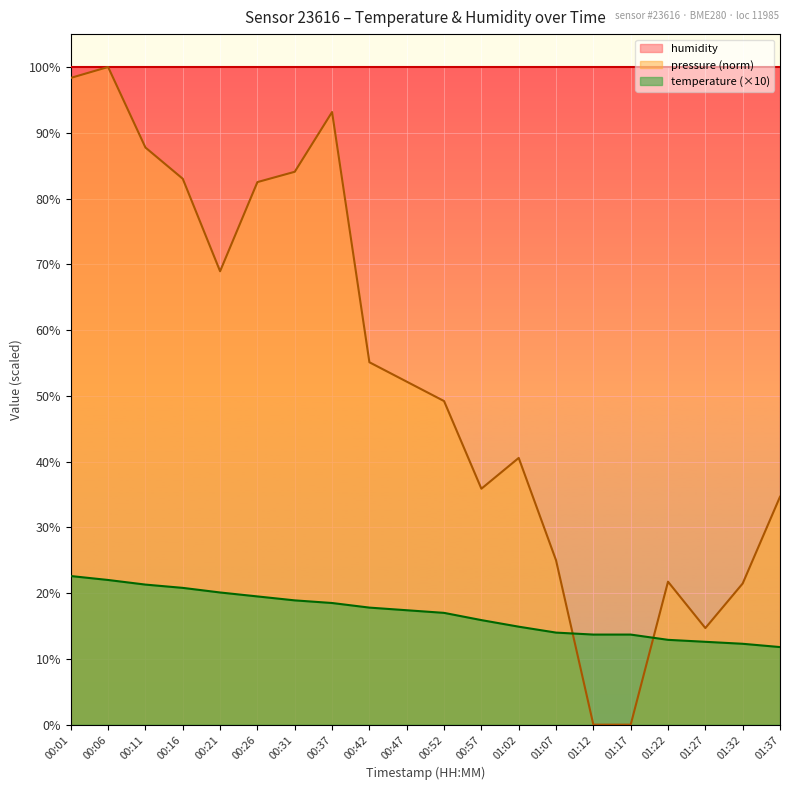

Where is the first local minimum for pressure_norm?

00:21